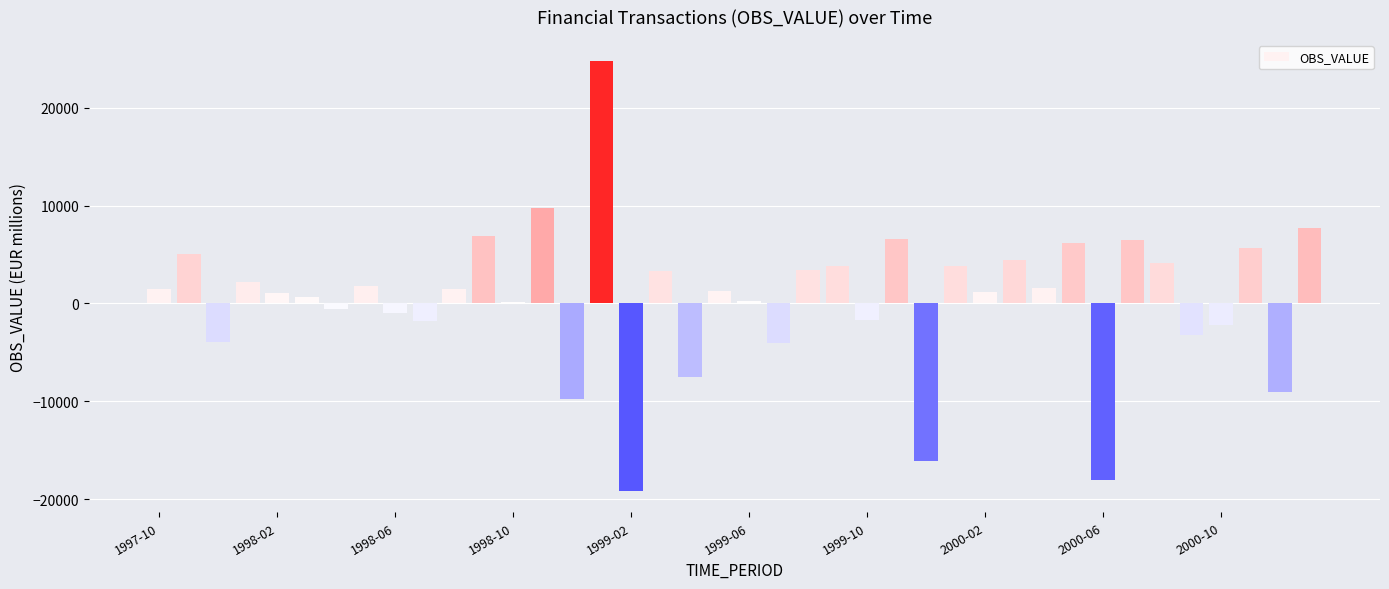

What is the smallest value displayed?

-19142.6